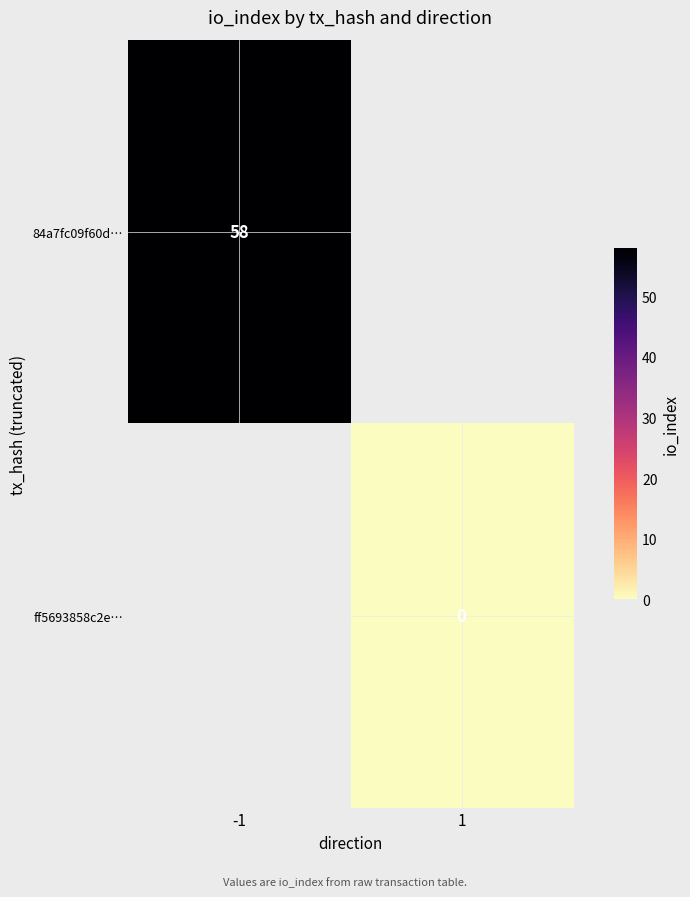

The ff5693858c2e… series shows 0.0 at 1. True or false?

True